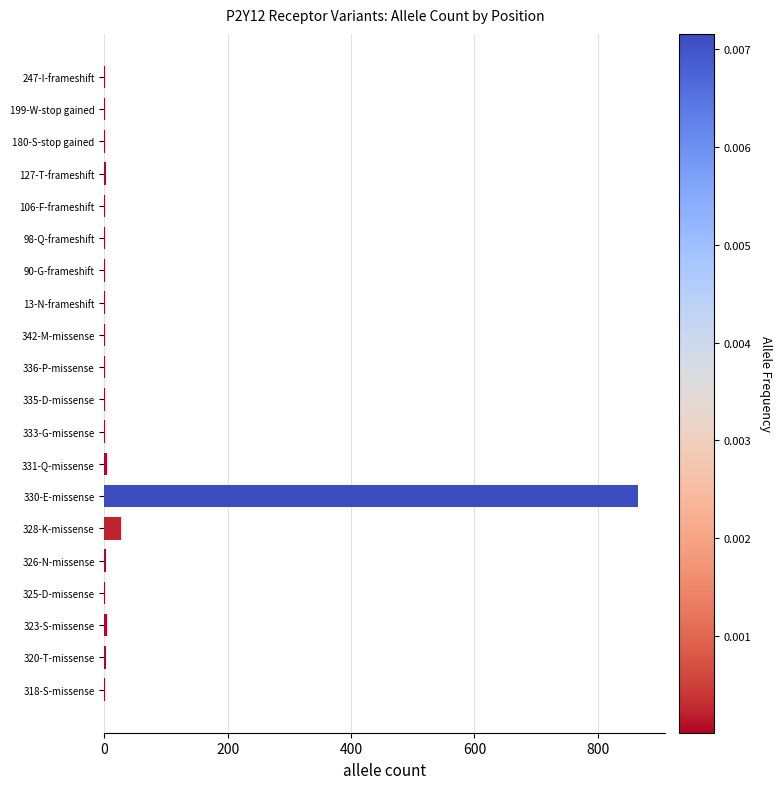

Which label corresponds to the largest value in the chart?

330-E-missense